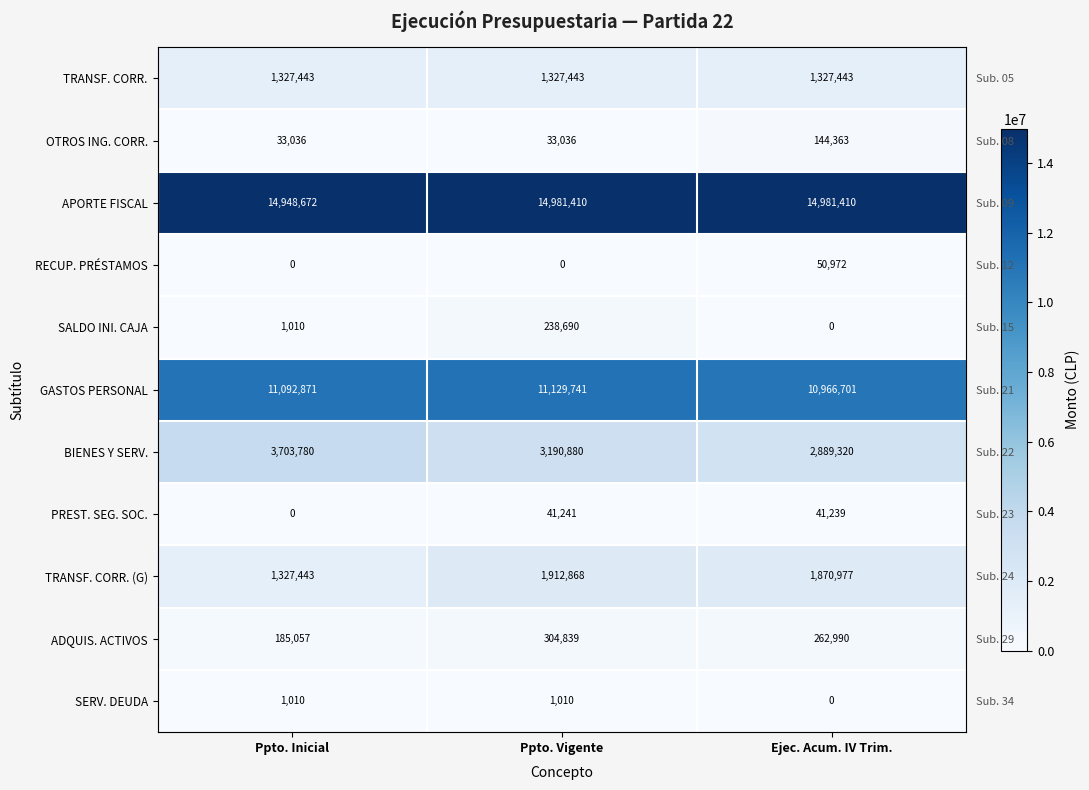

At how many categories does at least one series exceed 13400849?

3